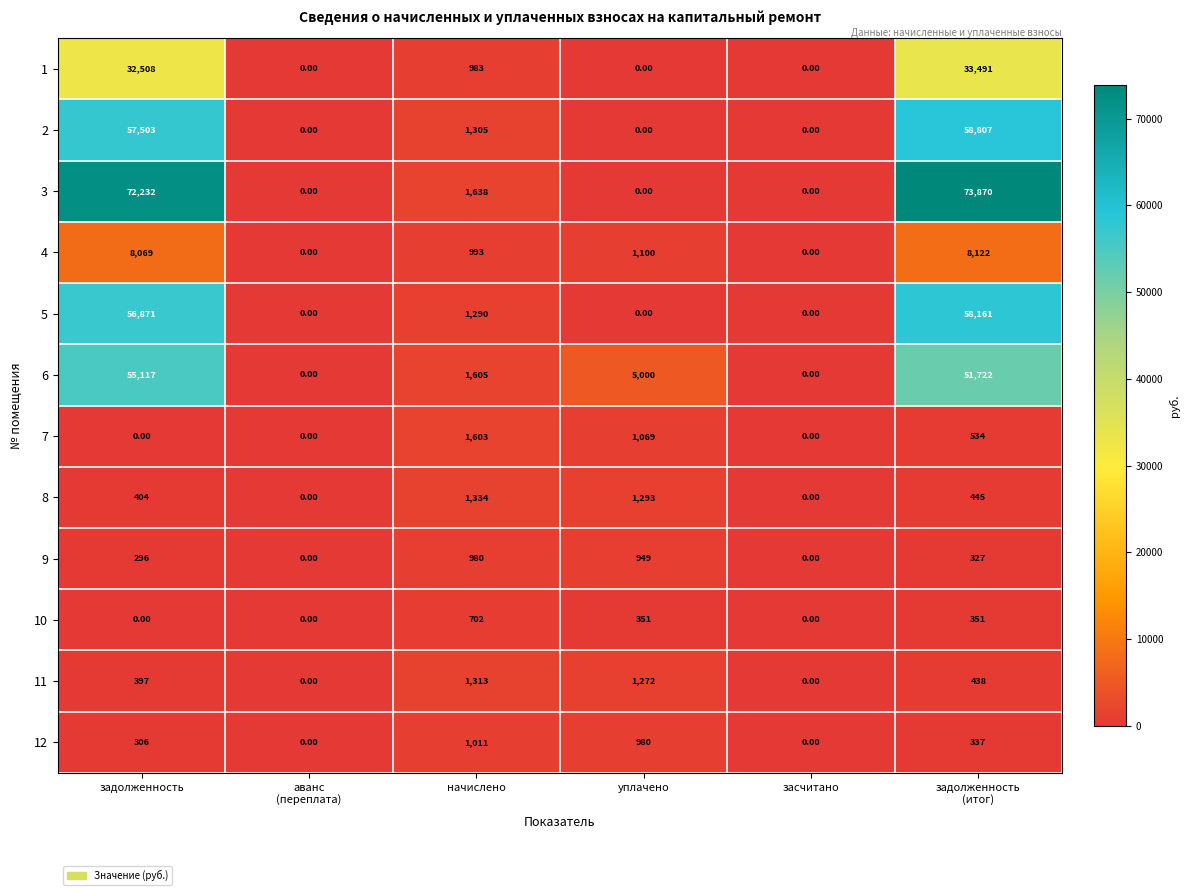

What is the difference between the highest and lowest values at уплачено?

5000